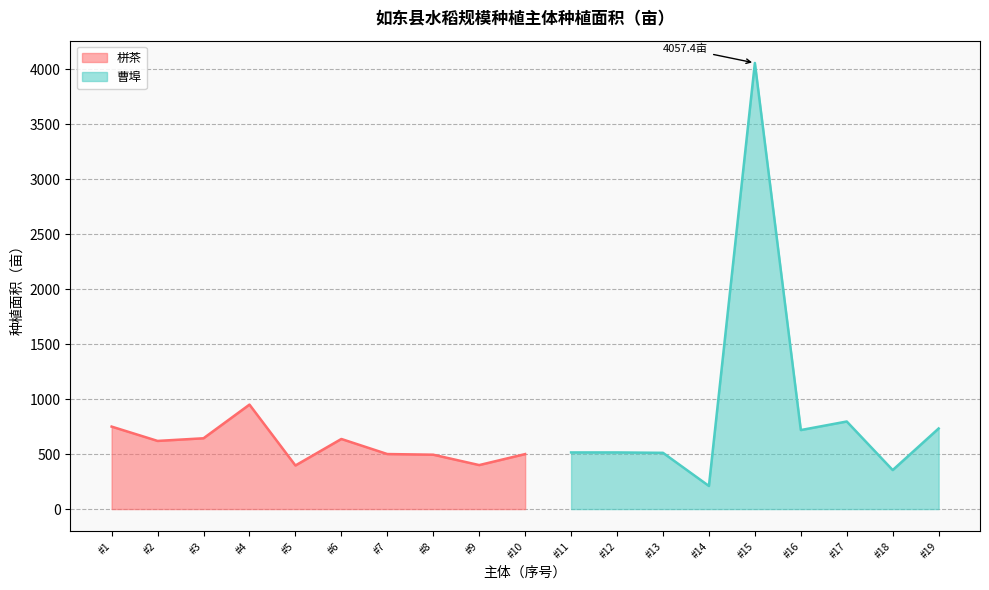

What is the minimum value for 栟茶?

396.4